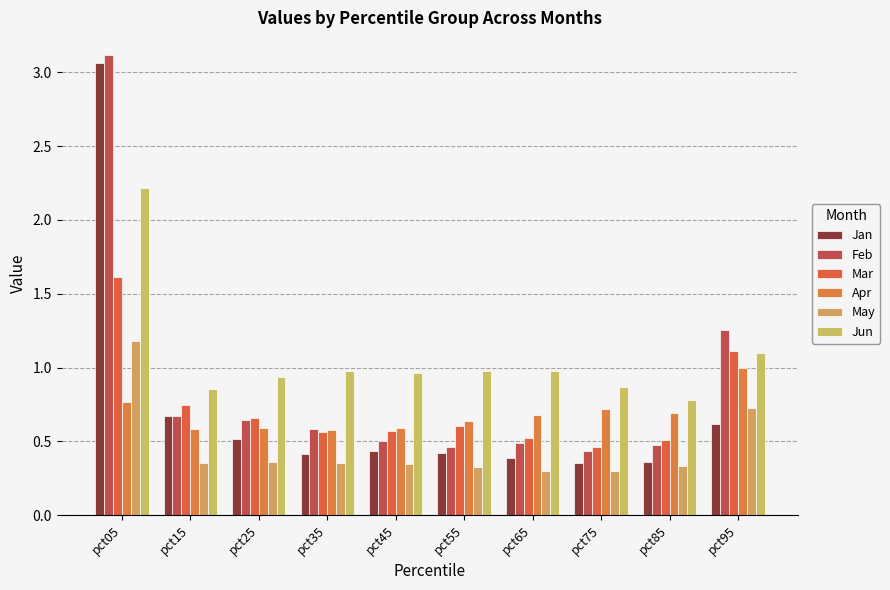

Which series has the largest total across all categories?

Jun